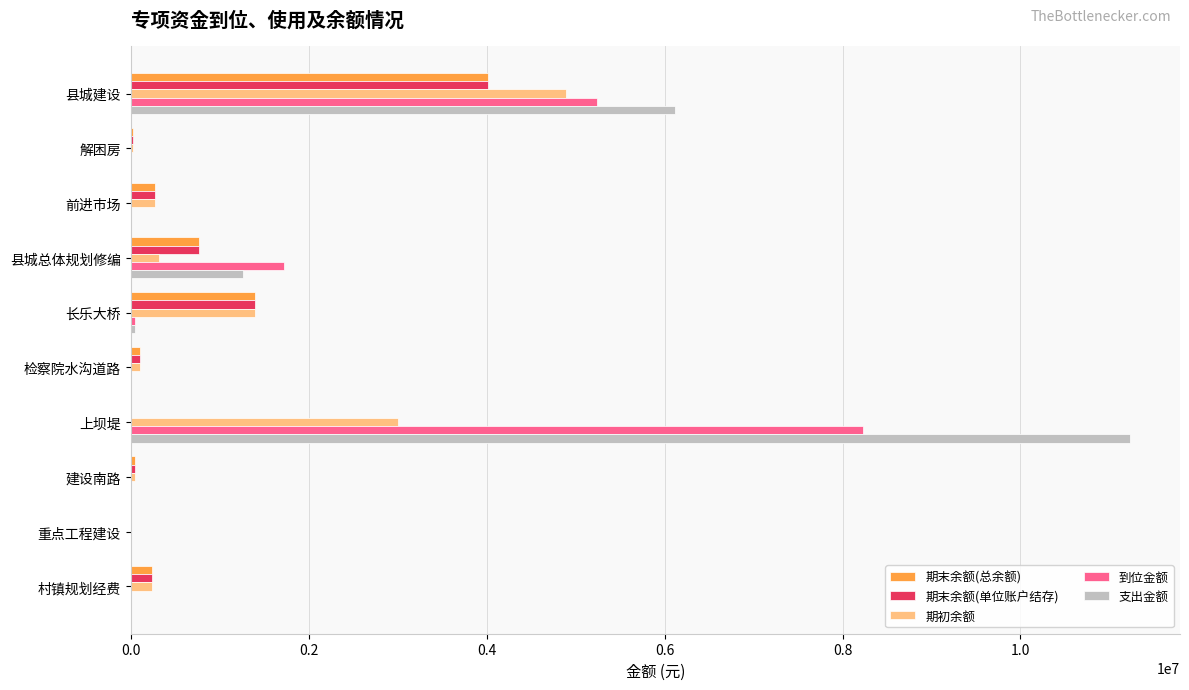

At which category is the sum across all series the highest?

县城建设